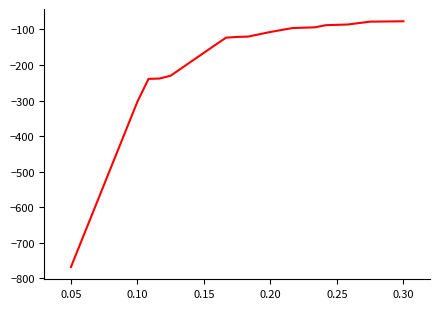

True or false: there are more than 2 points higher than both neighbors.

False